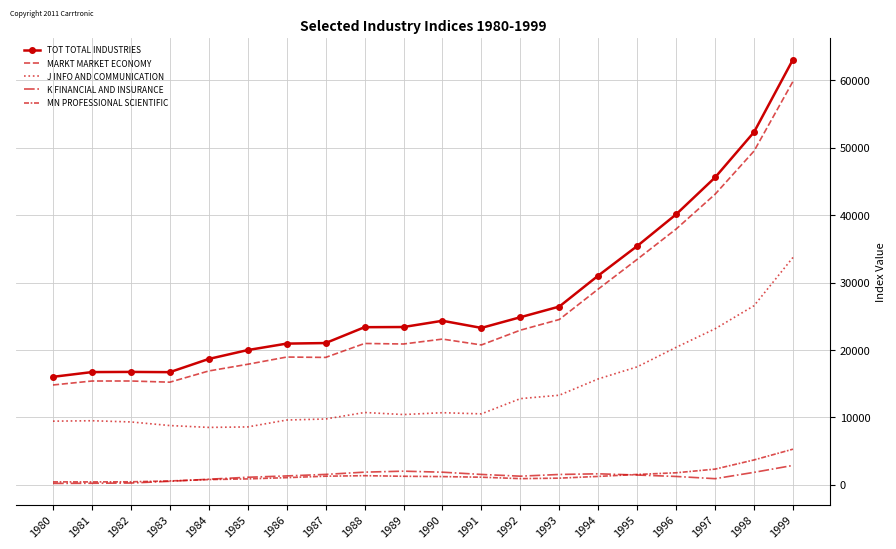

What is the difference between the second highest and minimum values in the J INFO AND COMMUNICATION series?

18050.3